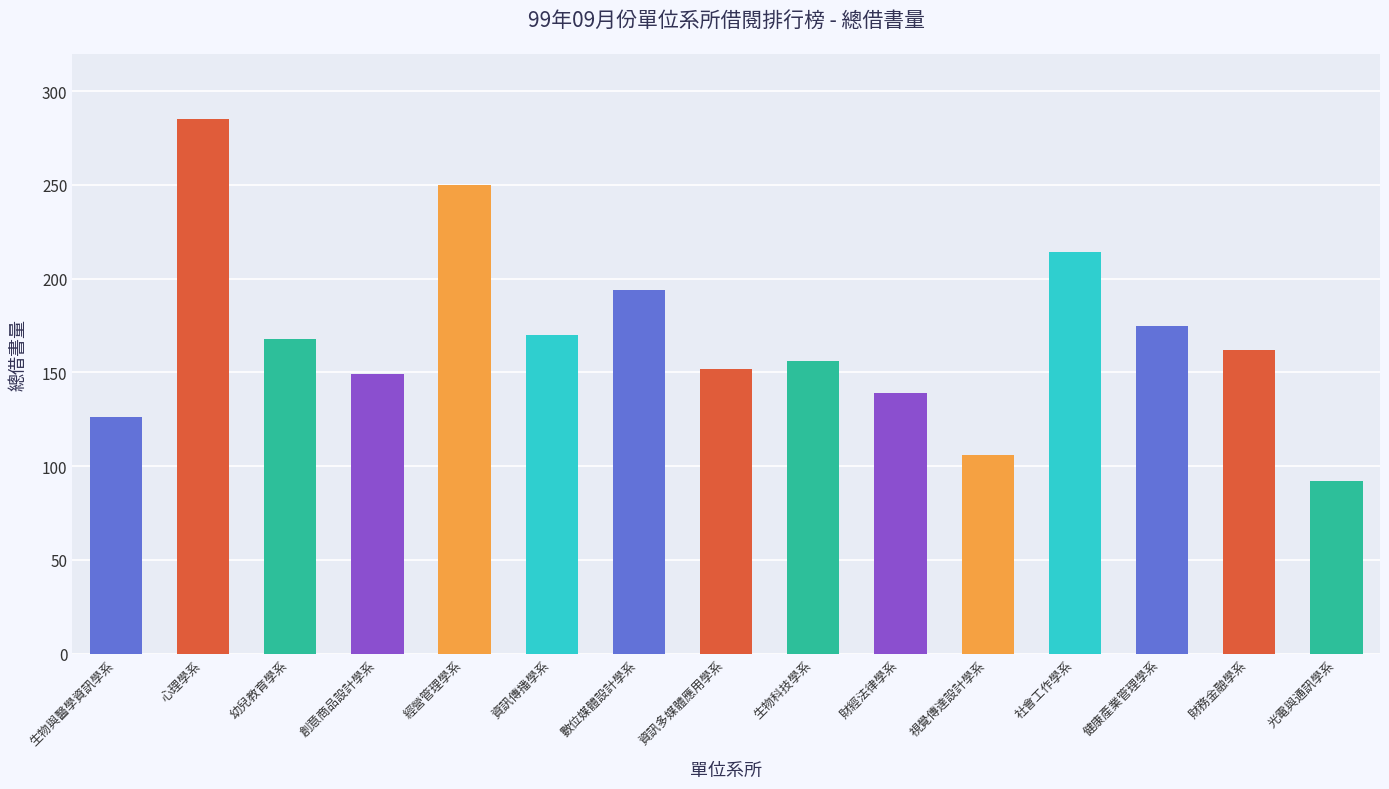

What is the change in value from 生物與醫學資訊學系 to 健康產業管理學系?

+49